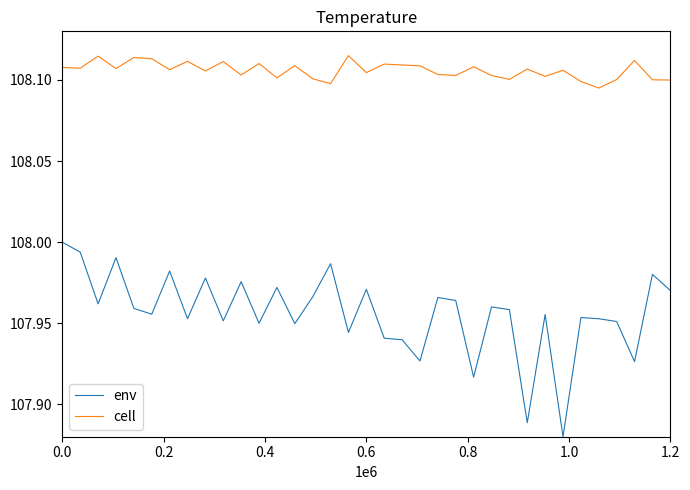

Which series has the widest spread of values?

env